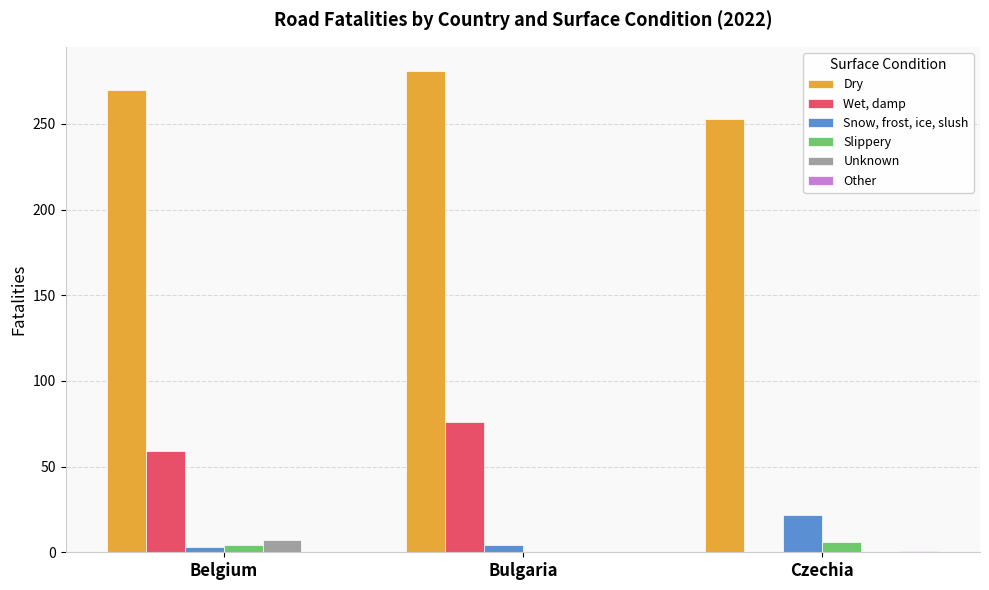

How many Slippery values are between 0 and 6?

3